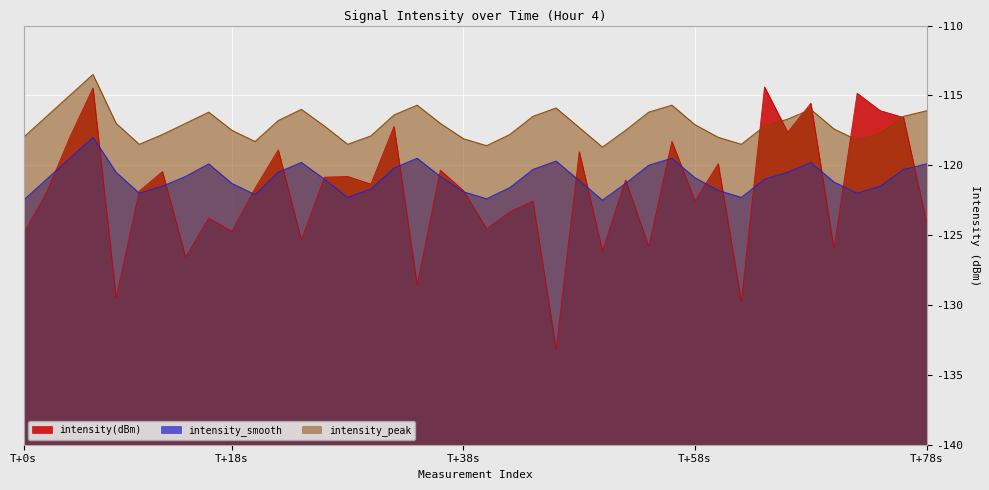

Rank the series by their average value, from lowest to highest.

intensity(dBm), intensity_smooth, intensity_peak